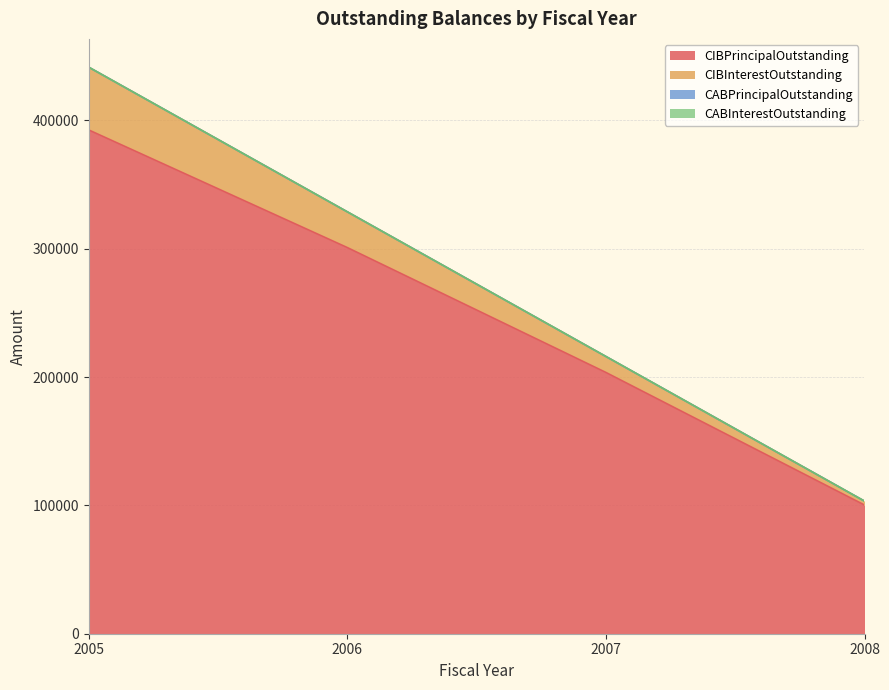

True or false: CIBInterestOutstanding and CIBPrincipalOutstanding intersect in this chart.

False